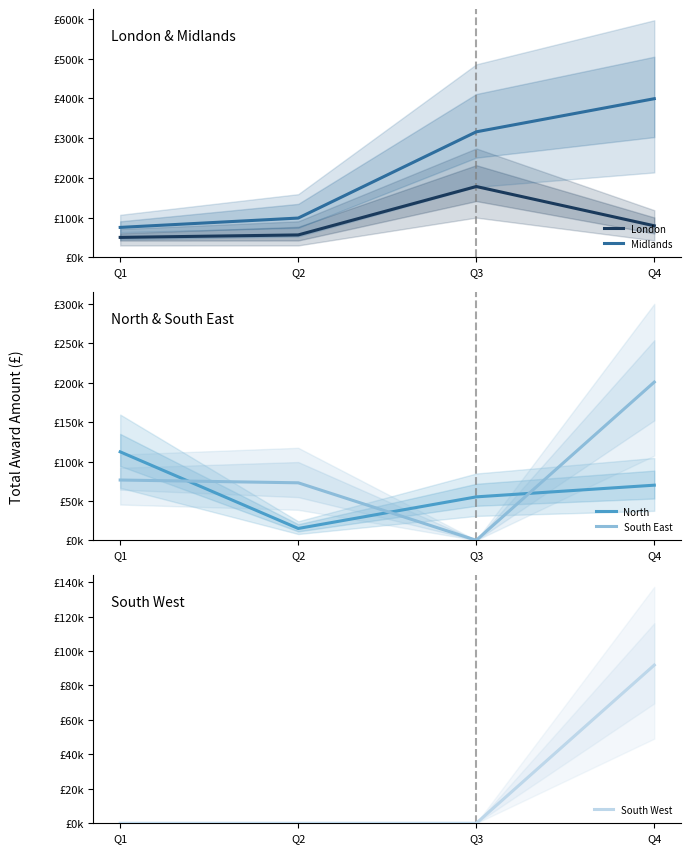

At which label does Midlands first exceed 315557?

Q4